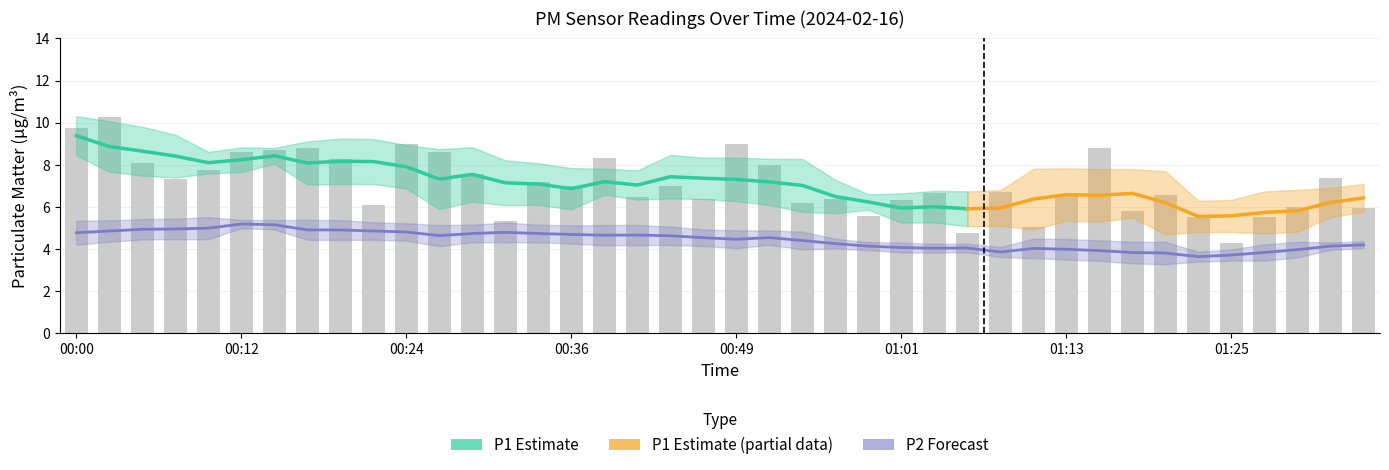

Approximately how many times larger is the value at 01:23 compared to 00:46?

0.9